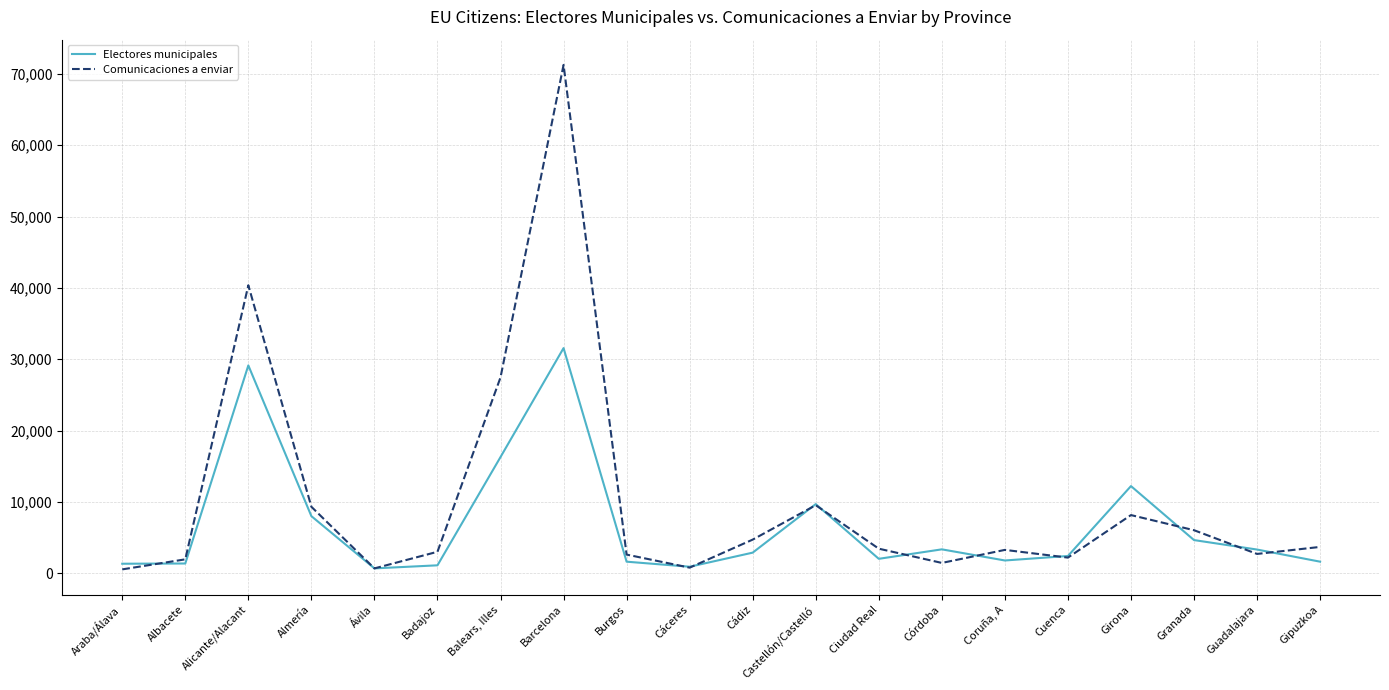

Which series has the largest total across all categories?

Comunicaciones a enviar